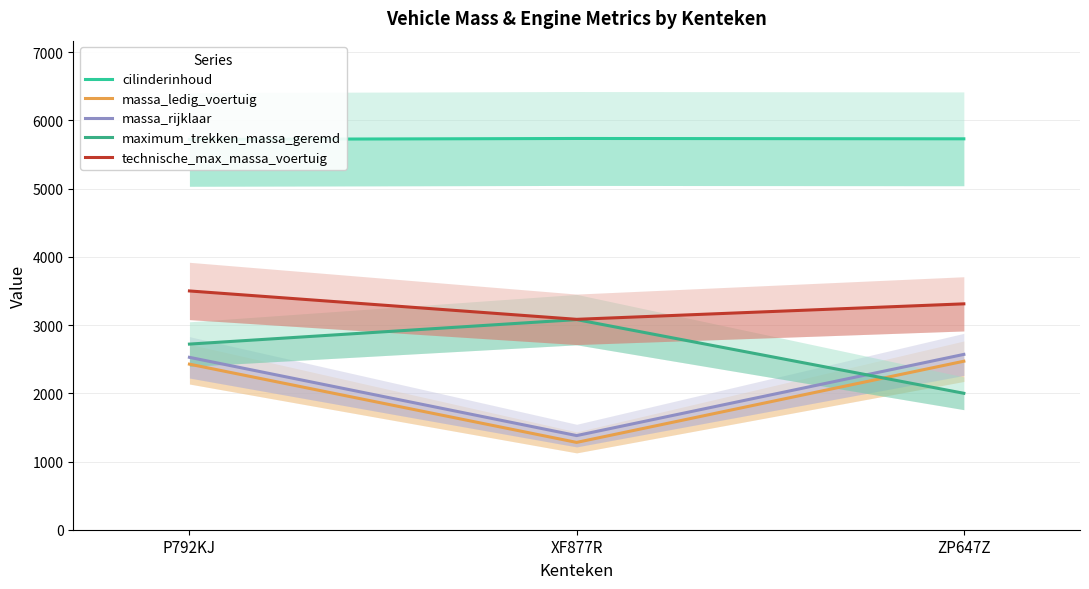

What is the maximum value for technische_max_massa_voertuig?

3500